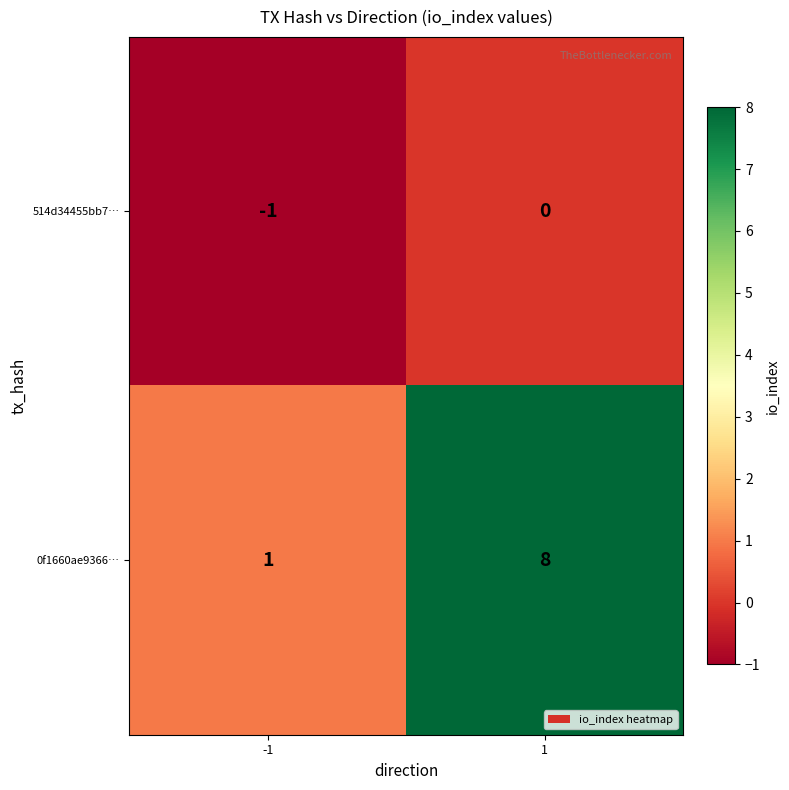

Reading right to left, what are all the values shown in this chart?

514d34455bb7…: 1=0	-1=-1
0f1660ae9366…: 1=8	-1=1